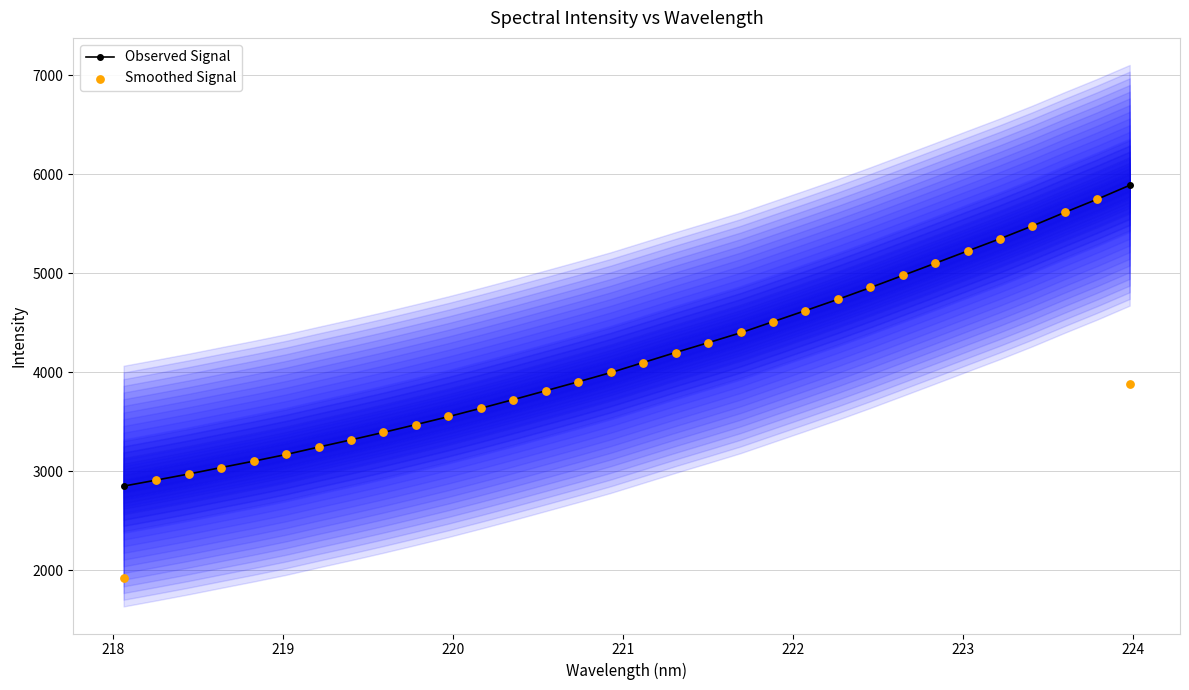

Which series has the largest total across all categories?

Observed Signal